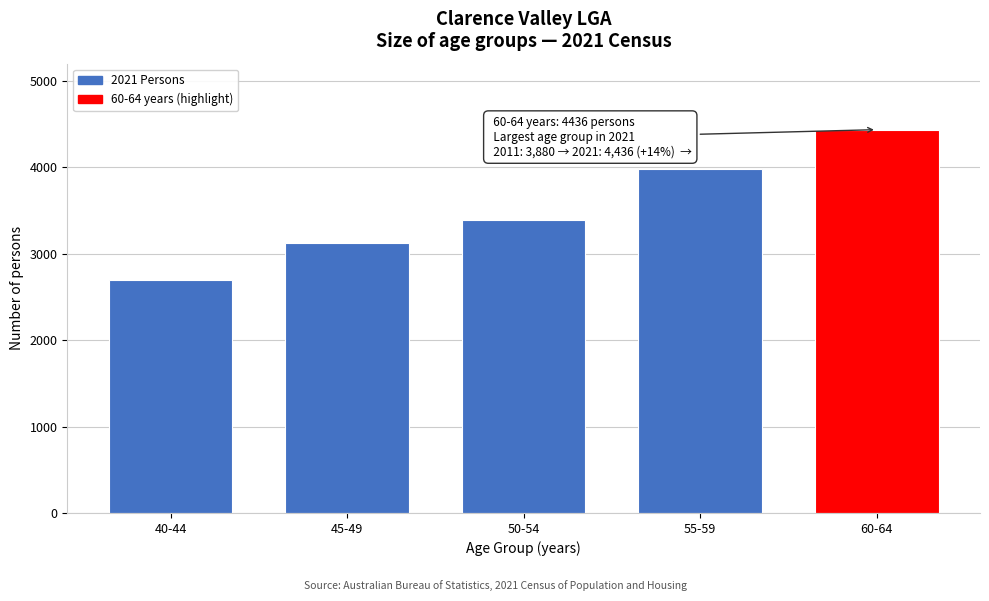

Reading right to left, extract all data points from this chart.

4436	3976	3394	3129	2698